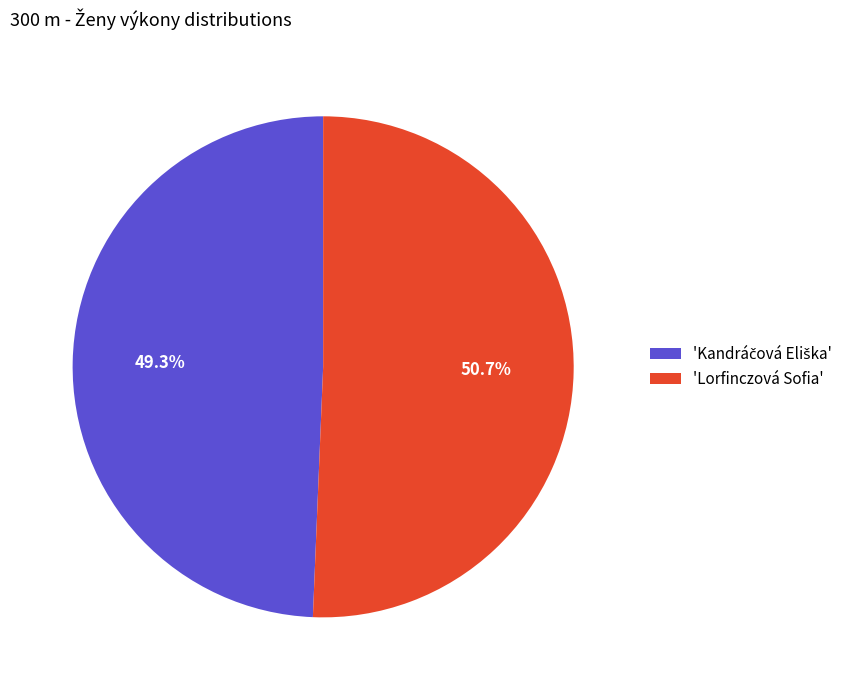

Does any single category account for the majority?

Yes